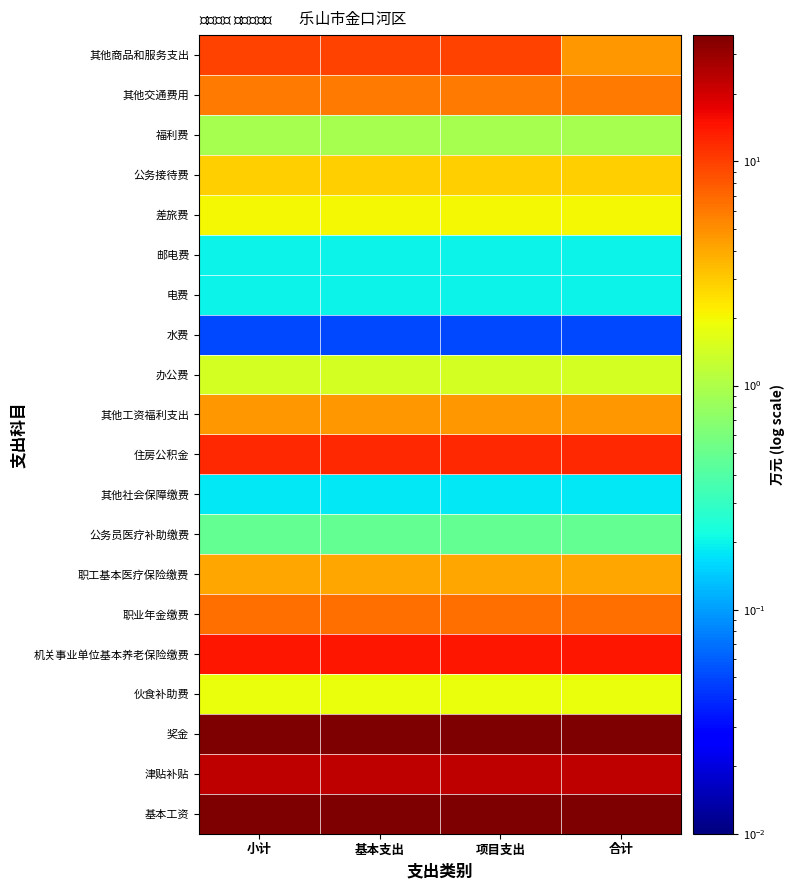

Rank the series at 基本支出 from lowest to highest value.

水费, 其他社会保障缴费, 电费, 邮电费, 公务员医疗补助缴费, 福利费, 办公费, 伙食补助费, 差旅费, 公务接待费, 职工基本医疗保险缴费, 其他工资福利支出, 其他交通费用, 职业年金缴费, 其他商品和服务支出, 住房公积金, 机关事业单位基本养老保险缴费, 津贴补贴, 基本工资, 奖金